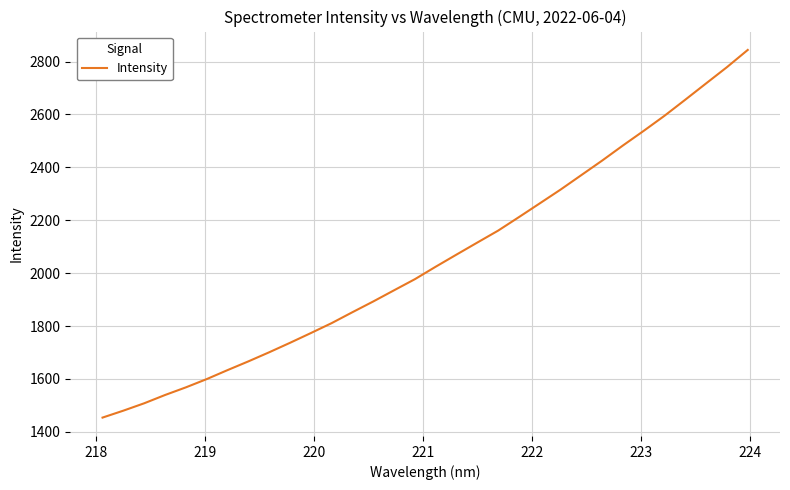

What is the difference between the maximum and minimum values?

1390.1